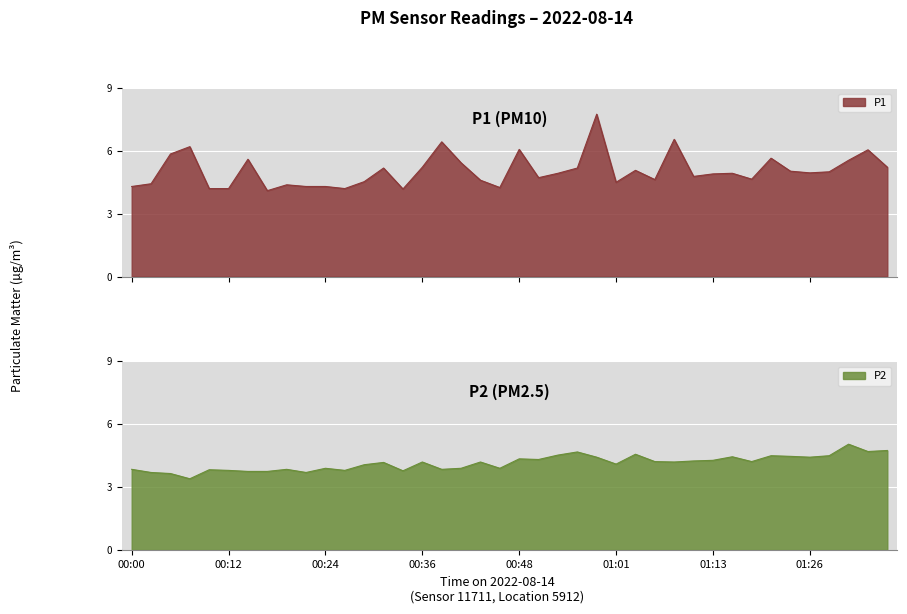

What is the value of the P2 point at the 9th from the left?

3.9